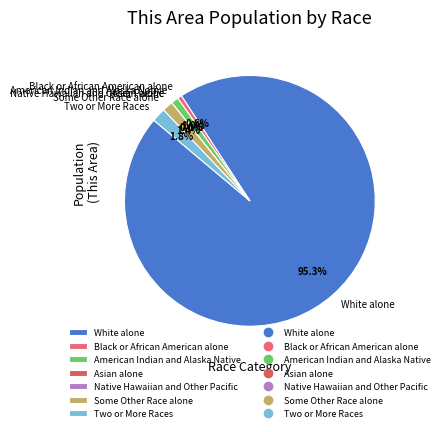

What is the smallest slice in the pie chart?

Asian alone